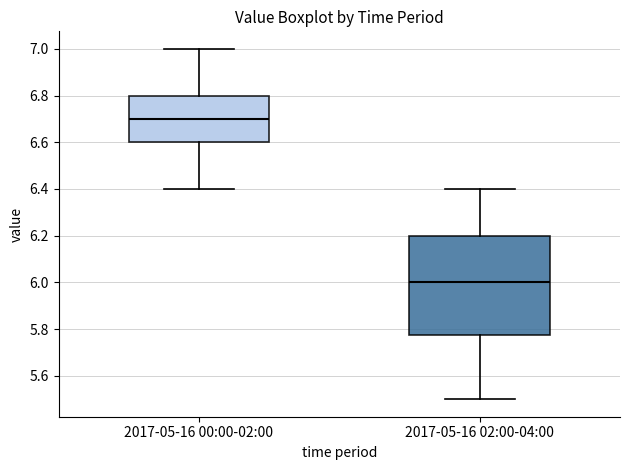

Reading left to right, read every box against the y-axis: the position of its median line, the range the box covers, and the ends of its whiskers. The values are not printed on the chart, so give them approximately, as read against the axis.

2017-05-16 00:00-02:00: median 6.70, box 6.60 to 6.80, whiskers 6.40 to 7.00
2017-05-16 02:00-04:00: median 6.00, box 5.78 to 6.20, whiskers 5.50 to 6.40